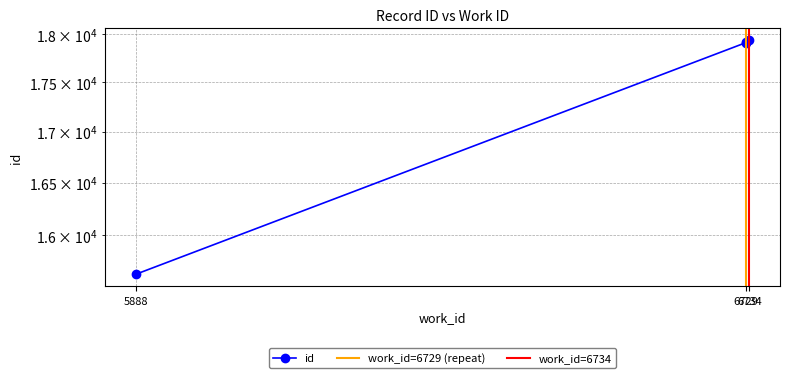

What value does the data have at 6734, to the nearest 50?

17950